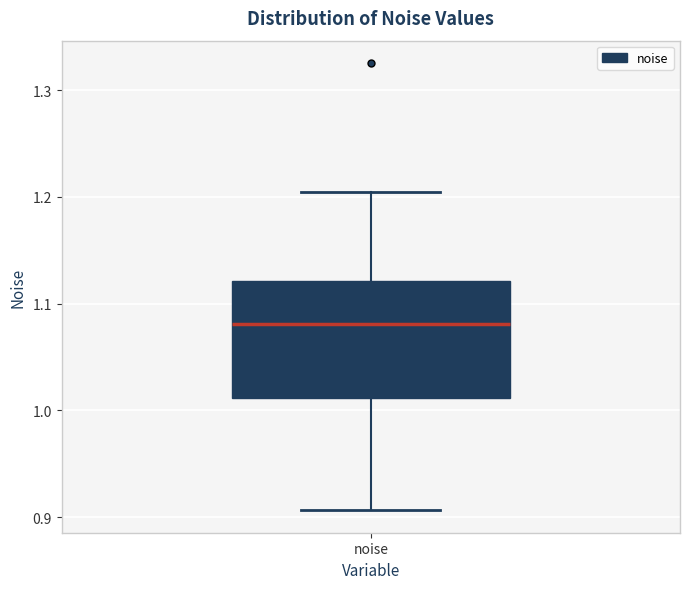

Transcribe this box plot: give where the median line is, the range the box spans, and where the two whiskers end, as read against the y-axis. The values are not printed on the chart, so give them approximately, as read against the axis.

median 1.08, box 1.01 to 1.12, whiskers 0.91 to 1.20